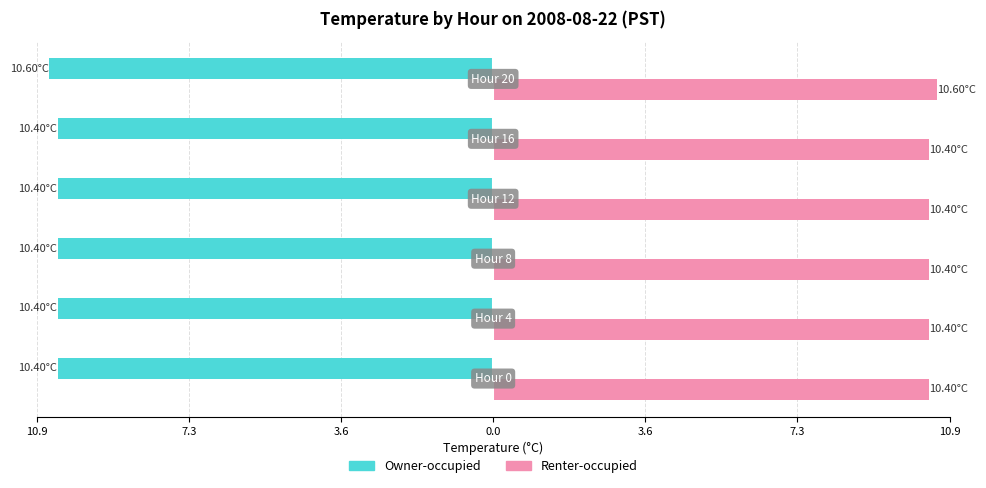

What are all the series names shown in the legend?

Owner-occupied, Renter-occupied